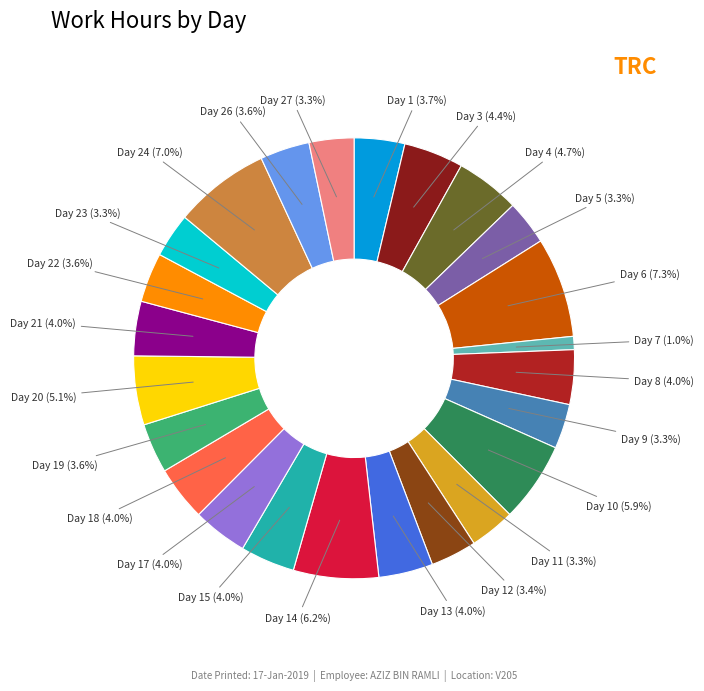

What percentage is the Day 4 slice, to the nearest percent?

5%